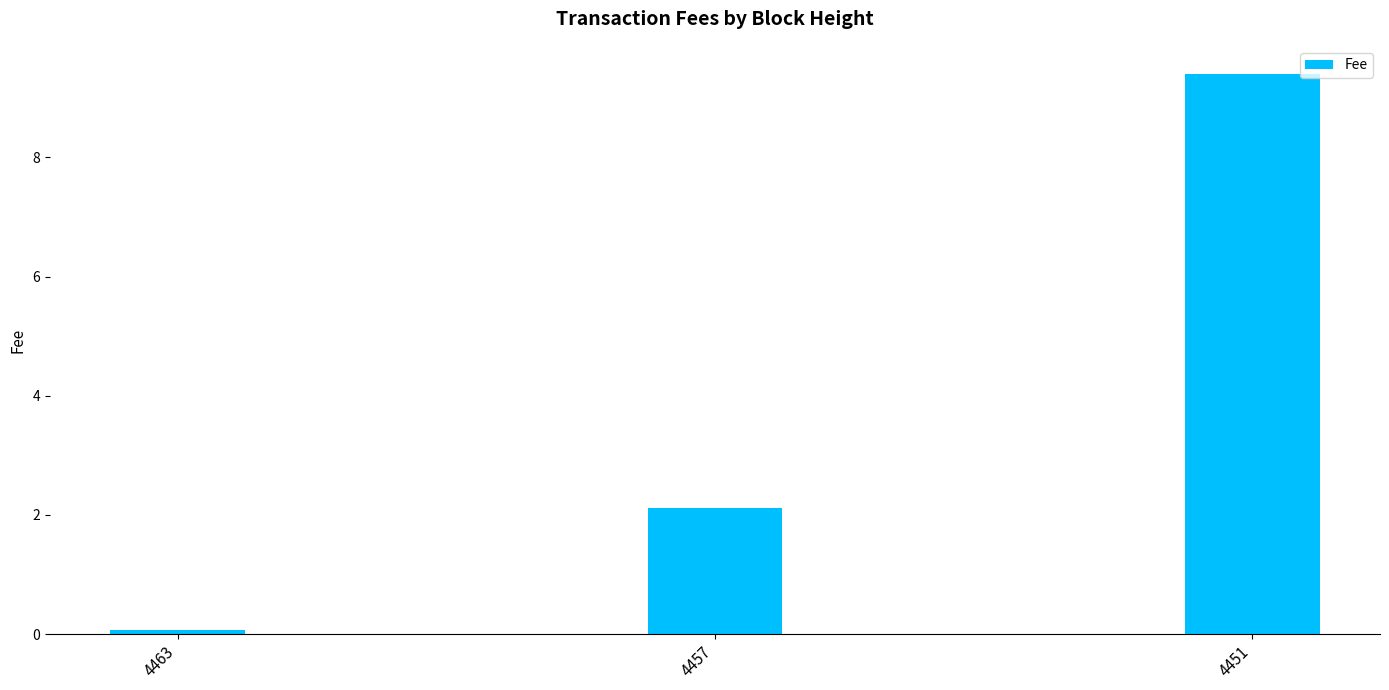

Reading right to left, extract all data points from this chart.

4451=9.4	4457=2.1	4463=0.1